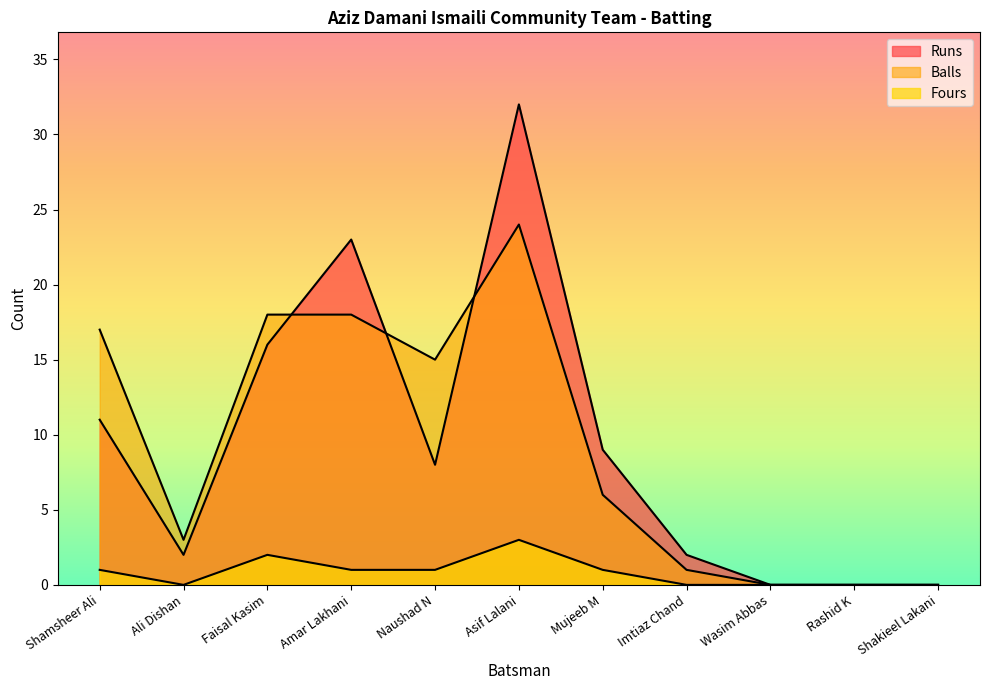

What is the total value across all series at Shamsheer Ali?

29